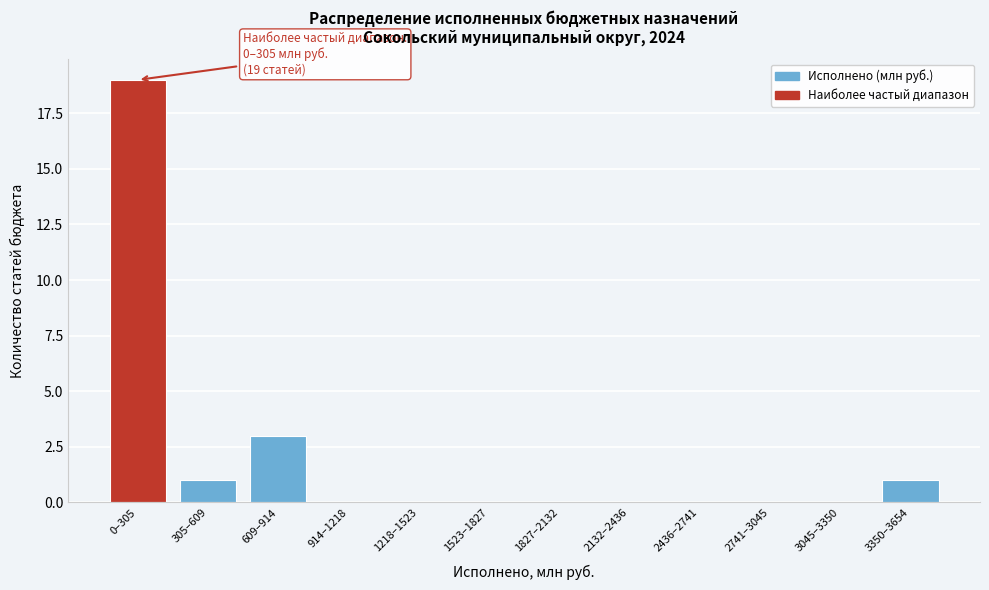

Reading left to right, what are all the values shown in this chart?

0–305=19	305–609=1	609–914=3	914–1218=0	1218–1523=0	1523–1827=0	1827–2132=0	2132–2436=0	2436–2741=0	2741–3045=0	3045–3350=0	3350–3654=1